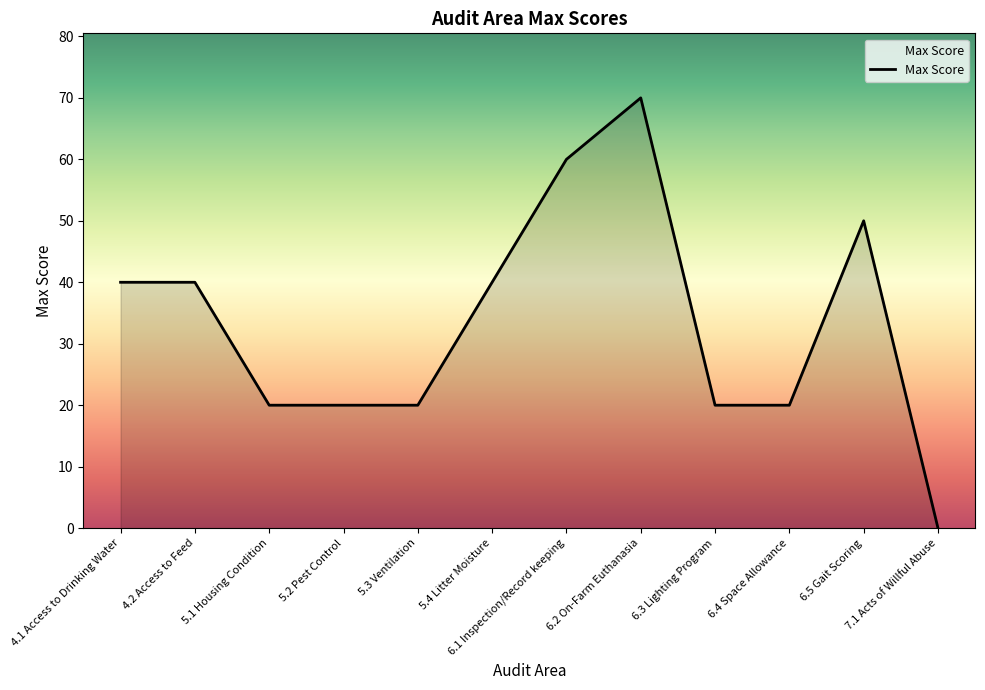

Which label corresponds to the largest value in the chart?

6.2 On-Farm Euthanasia